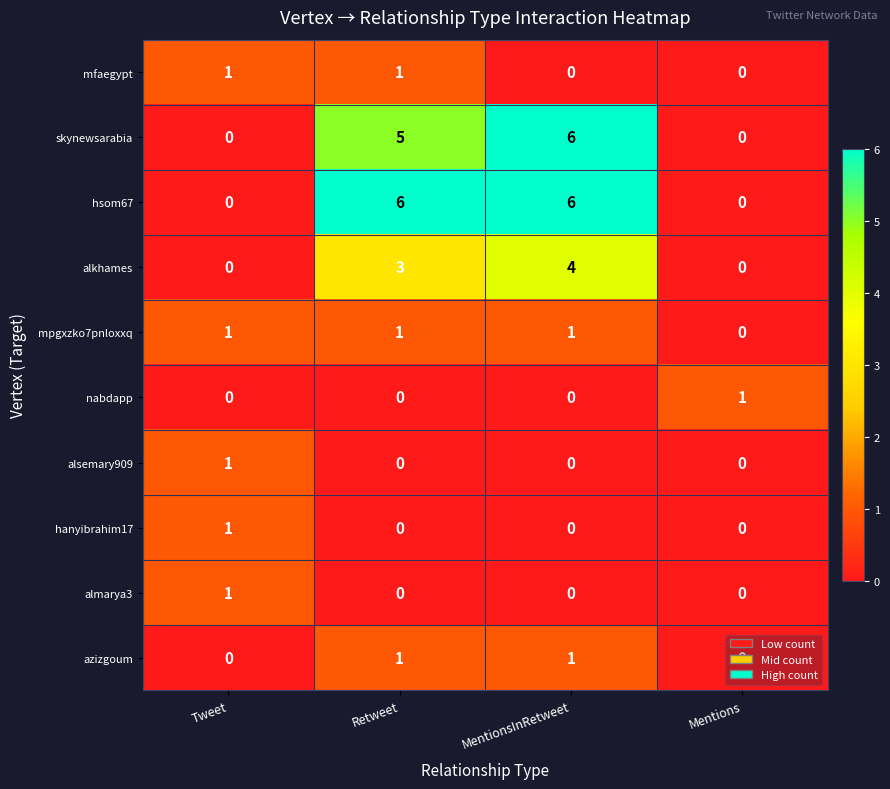

What is the average value of the skynewsarabia series?

3